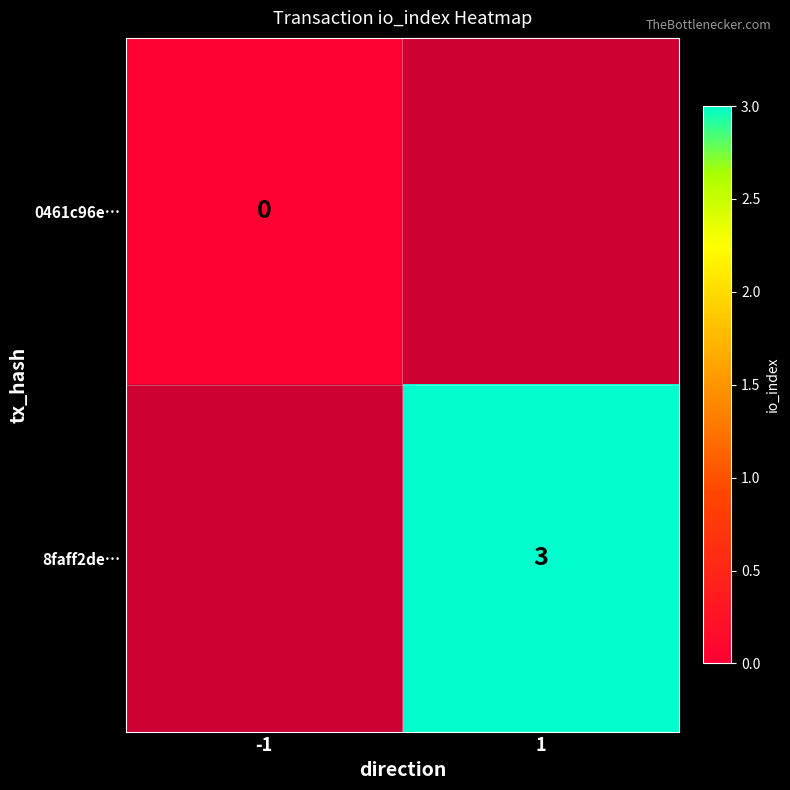

Is it true that 8faff2de… equals 3 at 1?

True